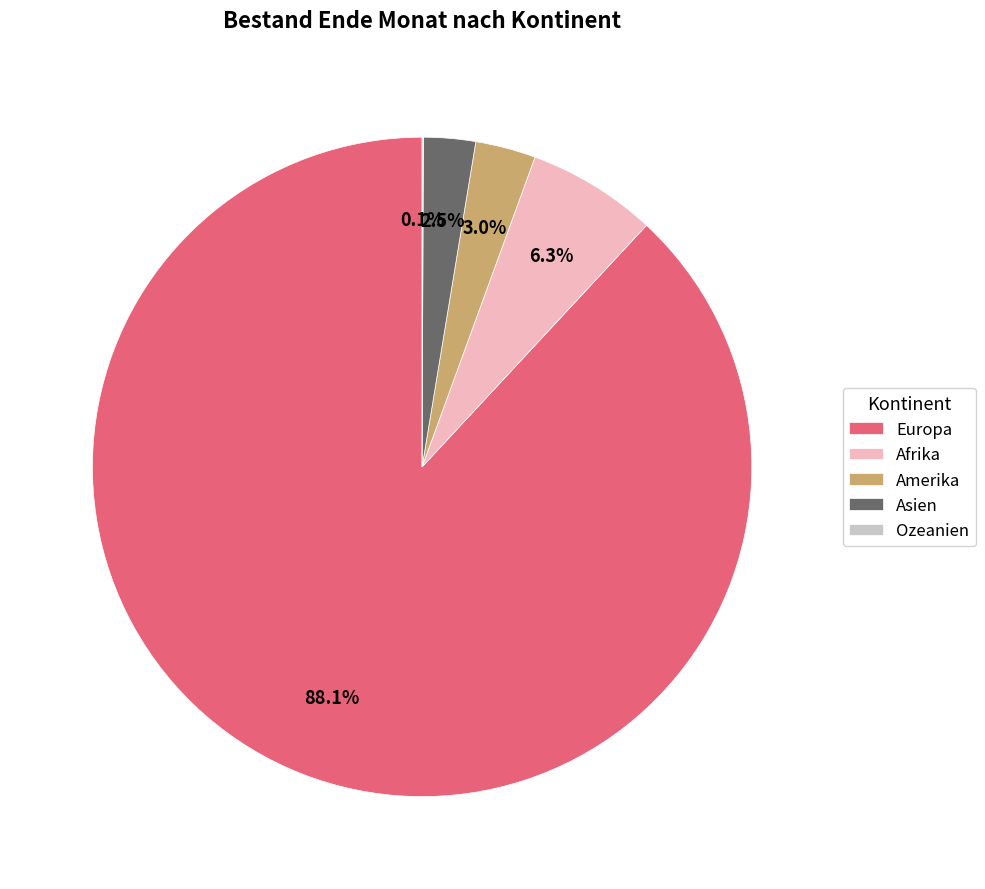

Which slice is the largest?

Europa